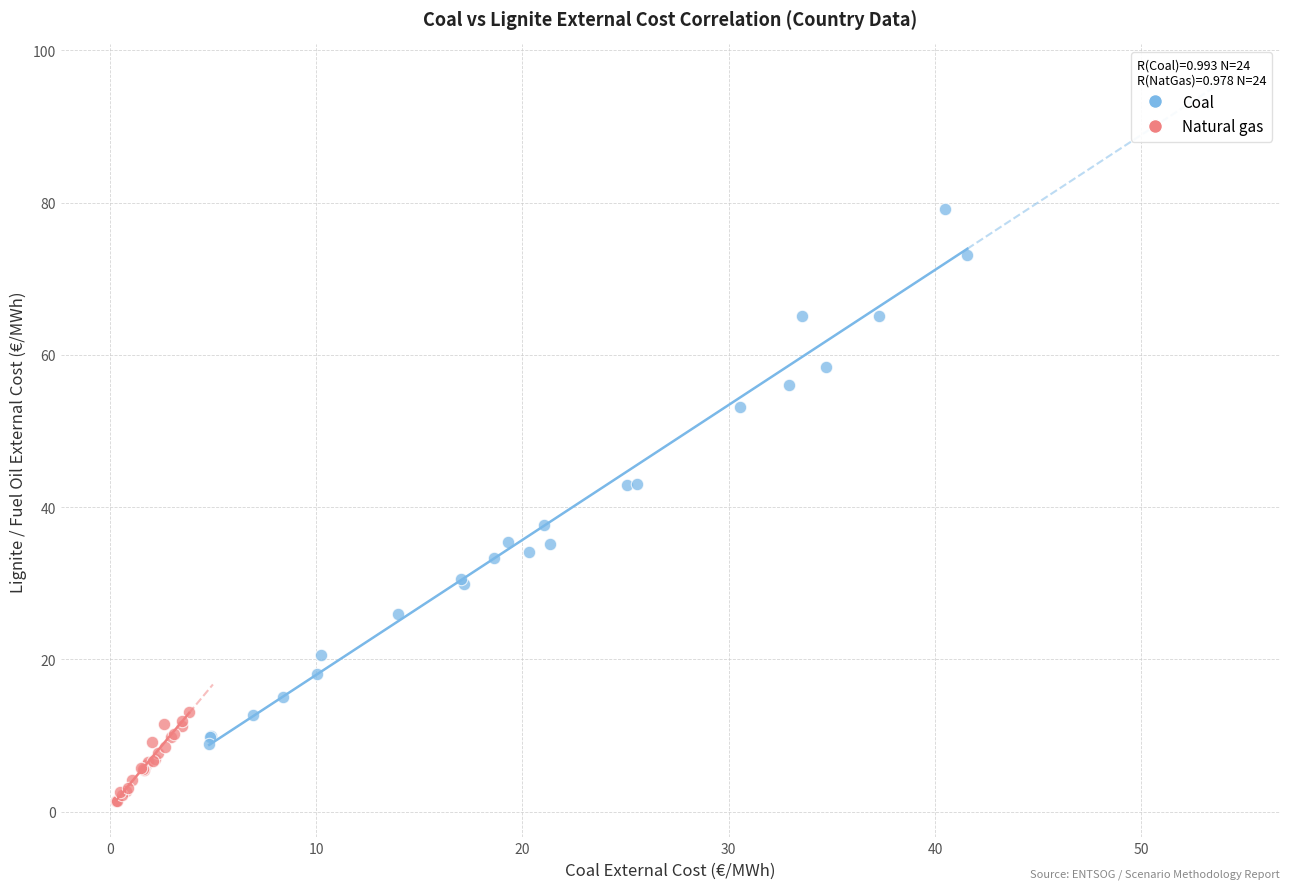

What are all the series names shown in the legend?

Coal, Natural gas